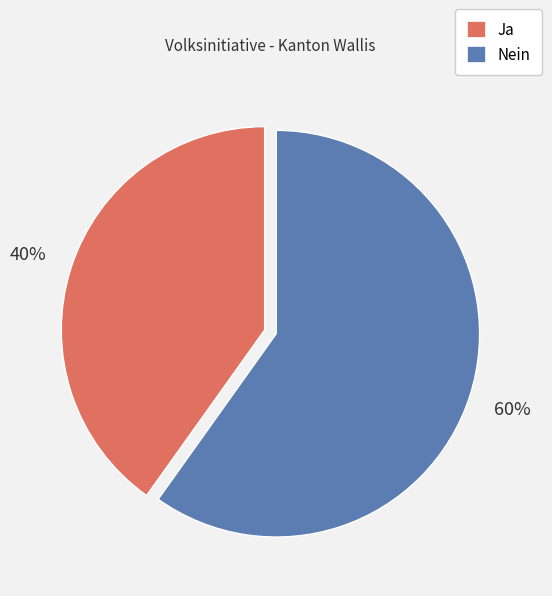

The Ja slice represents 40% of the pie. True or false?

True